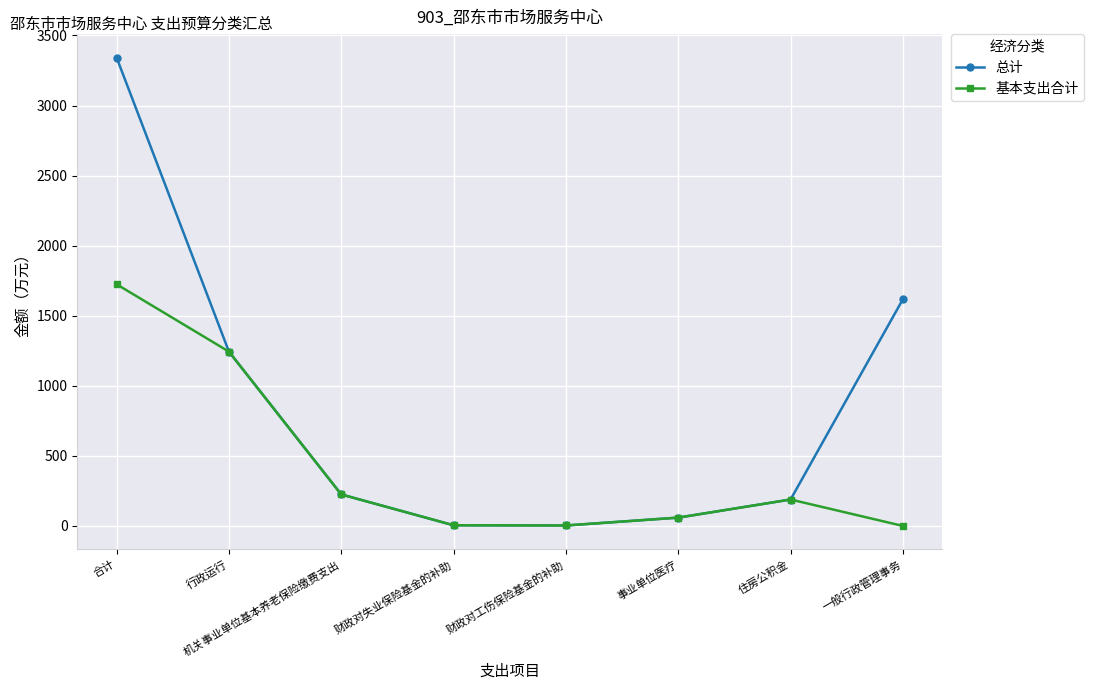

What is the lowest value of the 总计 series?

3.3